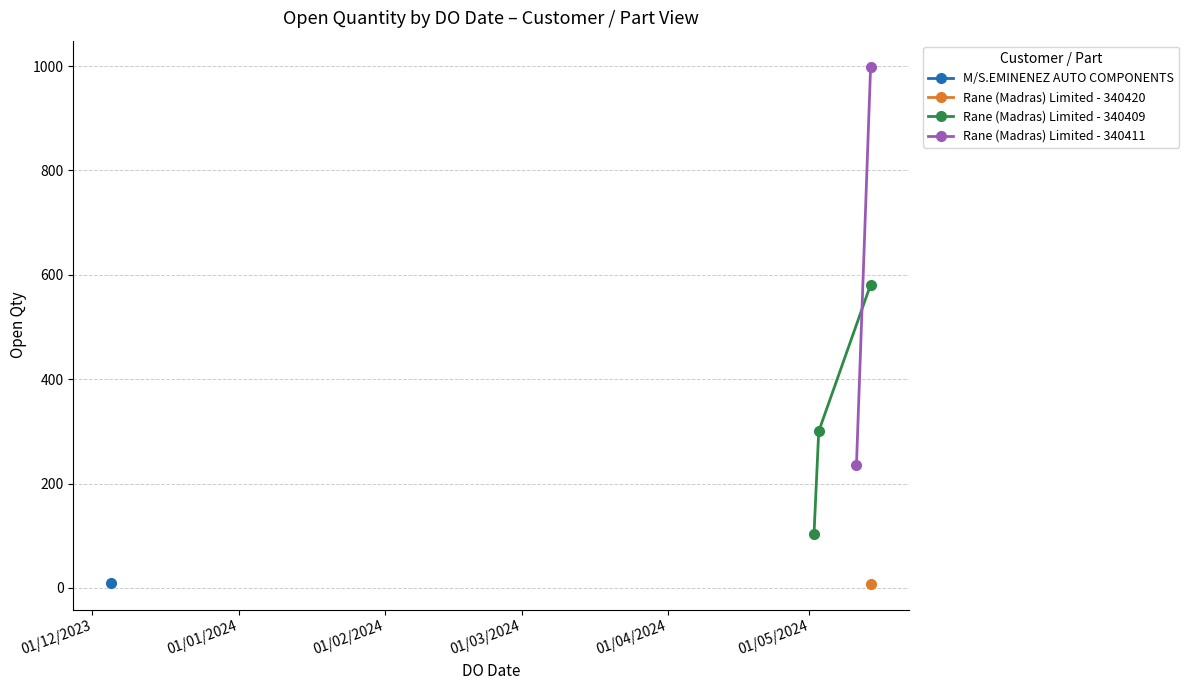

What is the sum of all values?

2236